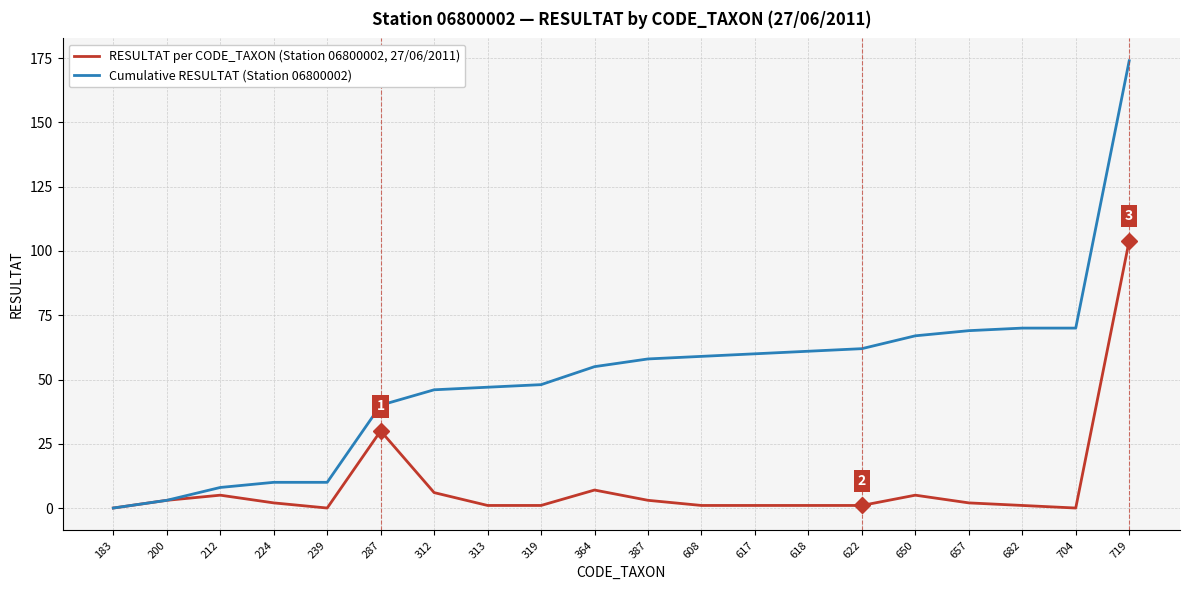

Reading left to right, transcribe all the data shown in this chart.

RESULTAT per CODE_TAXON (Station 06800002, 27/06/2011): 0	3	5	2	0	30	6	1	1	7	3	1	1	1	1	5	2	1	0	104
Cumulative RESULTAT (Station 06800002): 0	3	8	10	10	40	46	47	48	55	58	59	60	61	62	67	69	70	70	174